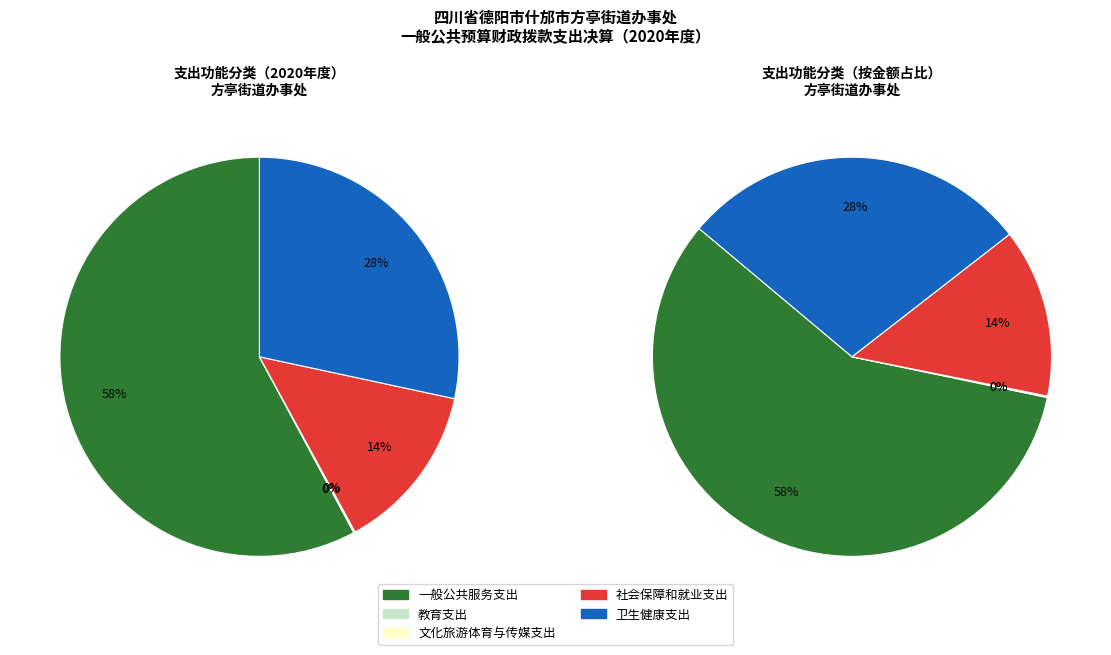

Which category has the smallest portion of the pie?

文化旅游体育与传媒支出